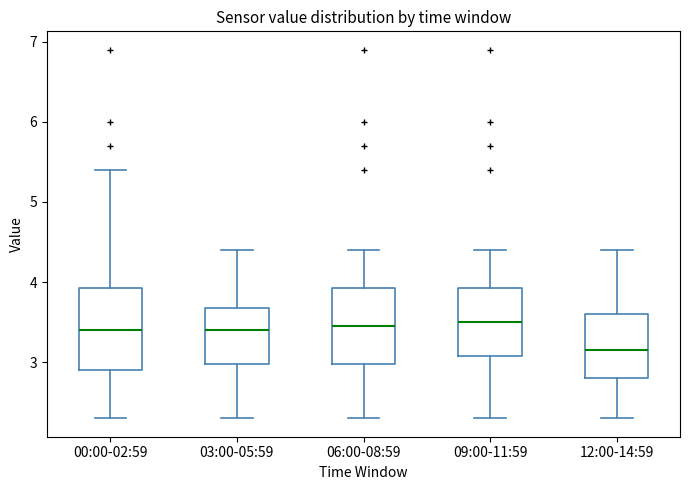

Where is the upper edge of the box for 03:00-05:59 on the y-axis? The values are not printed on the chart, so give them approximately, as read against the axis.

3.7